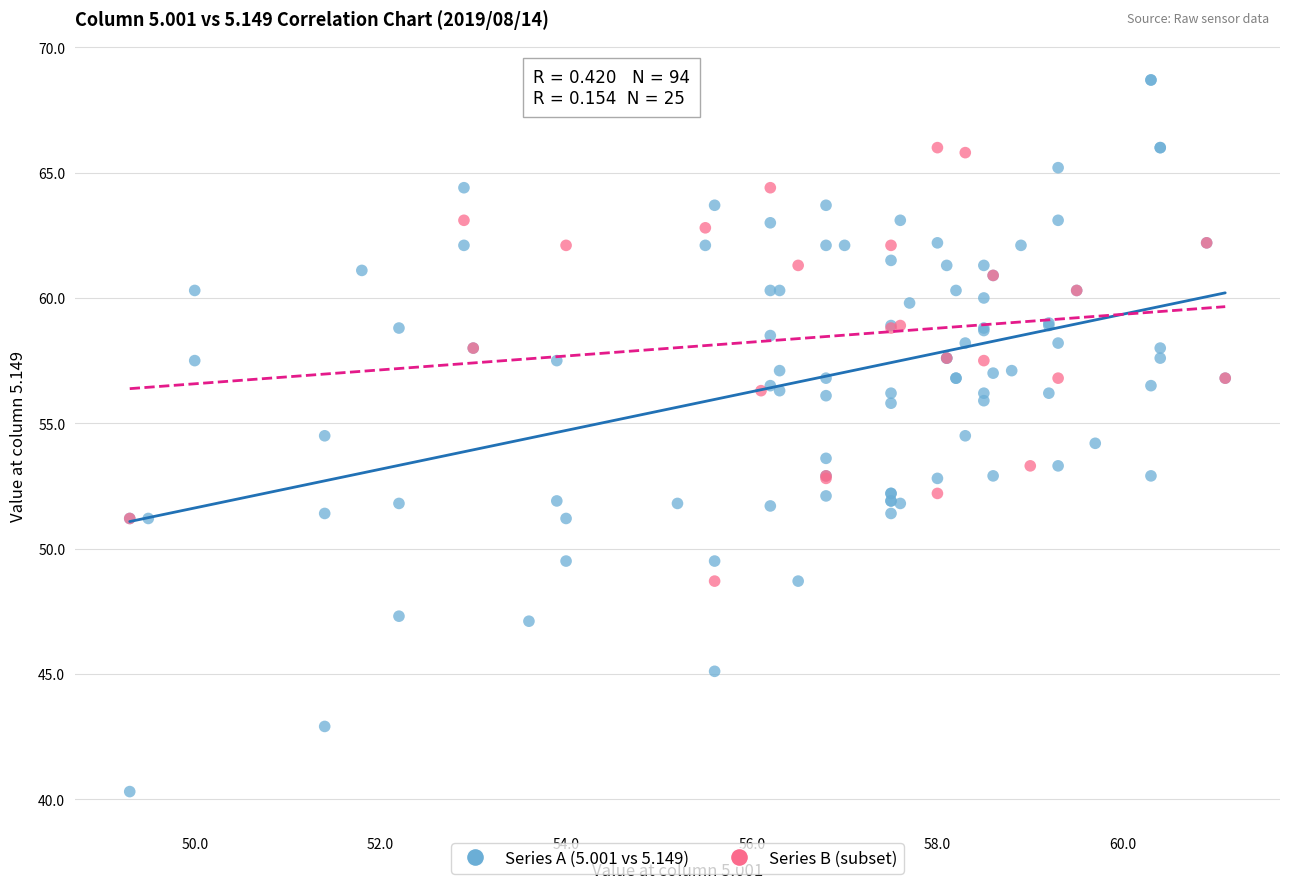

Which series contains the lowest Y value?

Series A (5.001 vs 5.149)